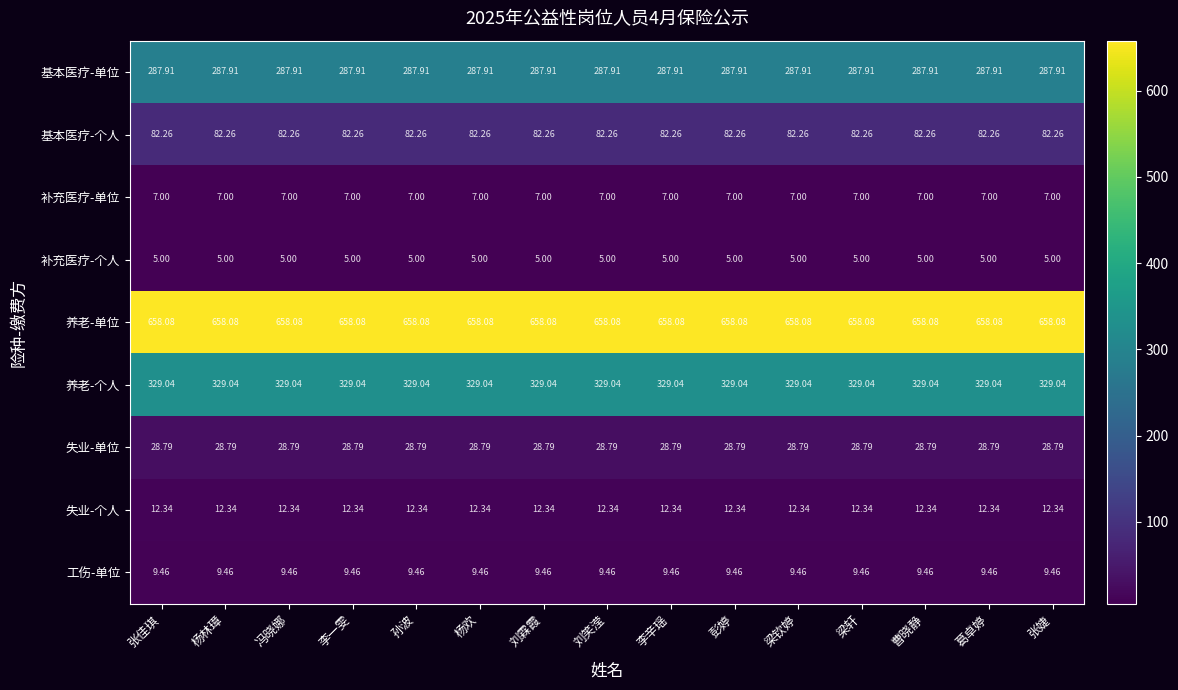

At 张婕, list the series in order from largest to smallest.

养老-单位, 养老-个人, 基本医疗-单位, 基本医疗-个人, 失业-单位, 失业-个人, 工伤-单位, 补充医疗-单位, 补充医疗-个人